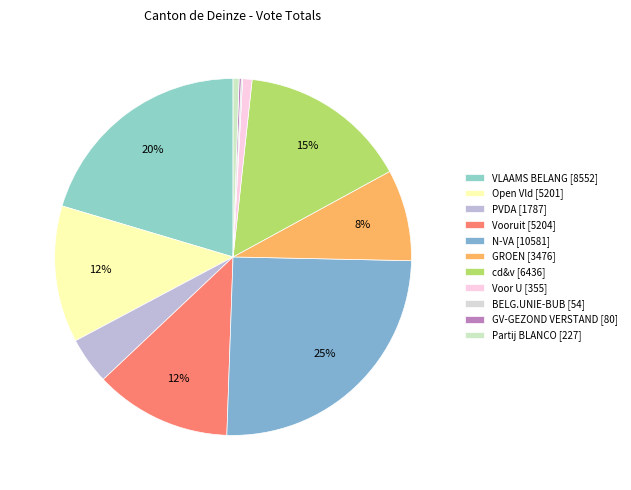

Combined, what portion of the pie is Open Vld and GROEN?

20.7%